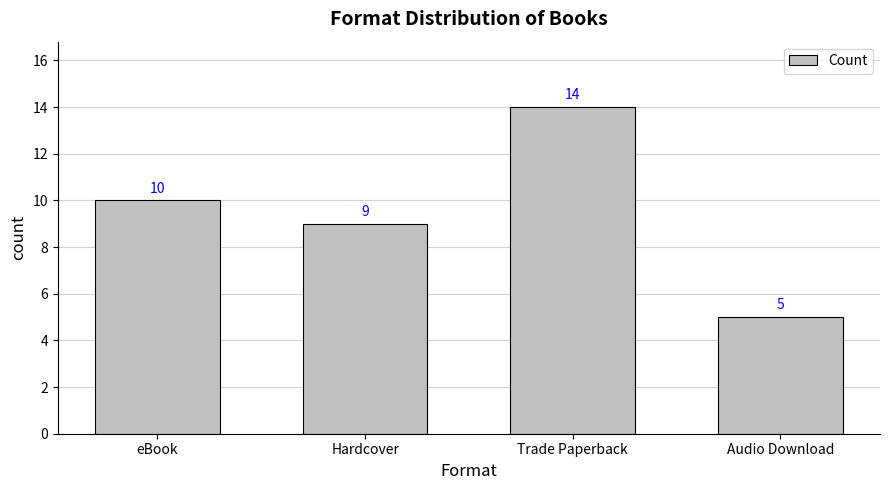

Count the values in the range 9 to 14.

3